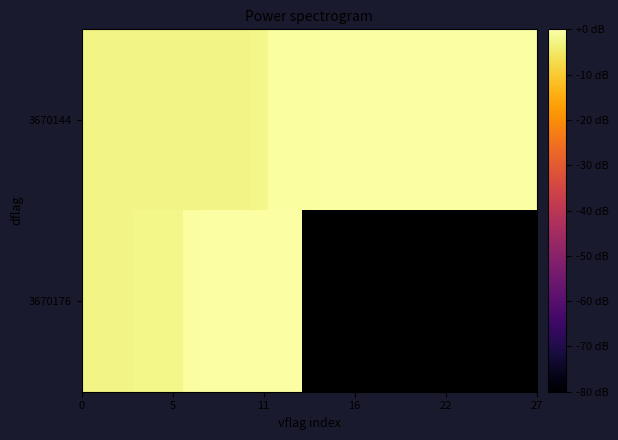

Read the row_0 value at 14.

-0.2